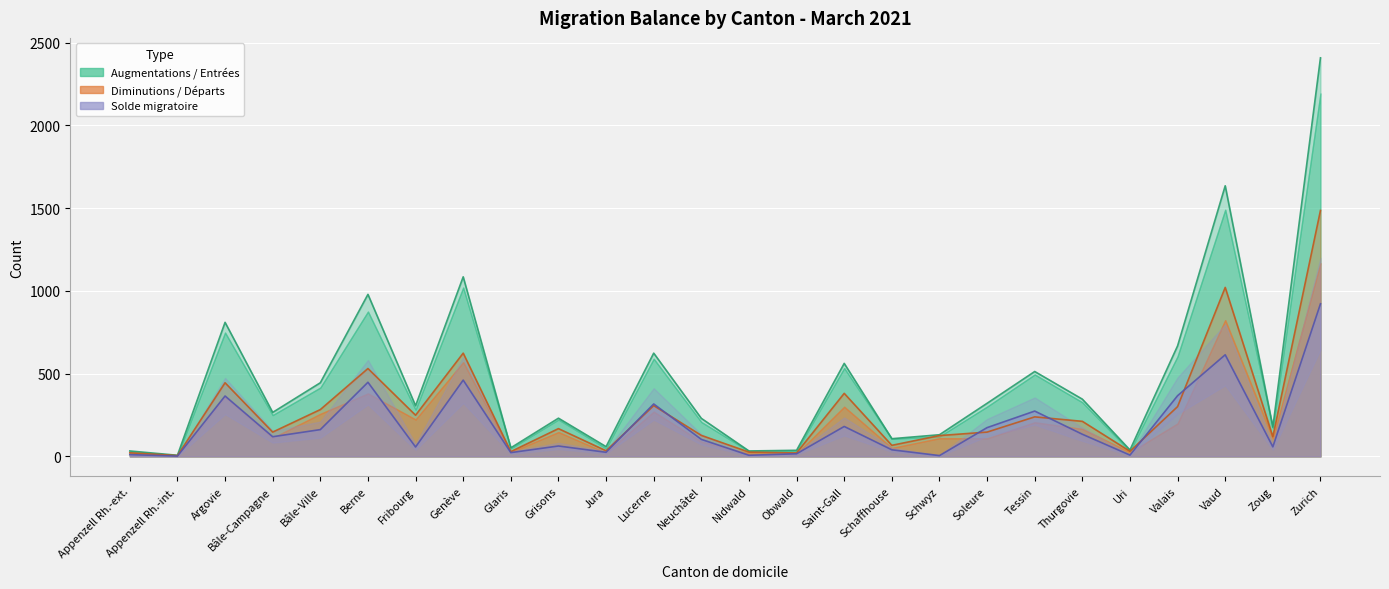

Which series changed the most between Berne and Saint-Gall?

Augmentations